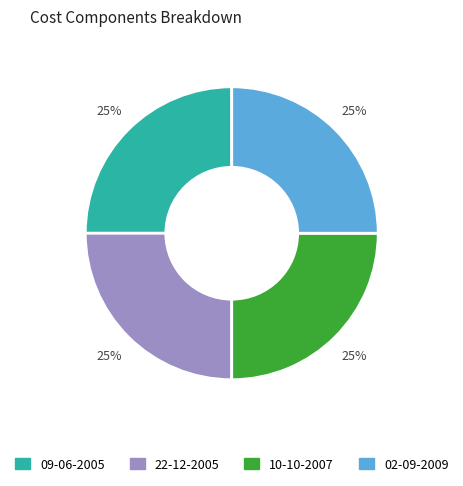

Is there a majority slice in this chart?

No